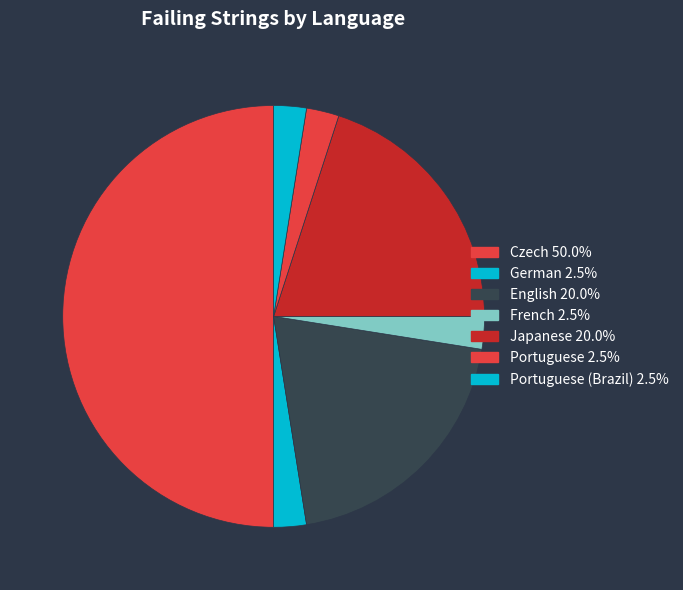

Count the number of slices in the pie.

7